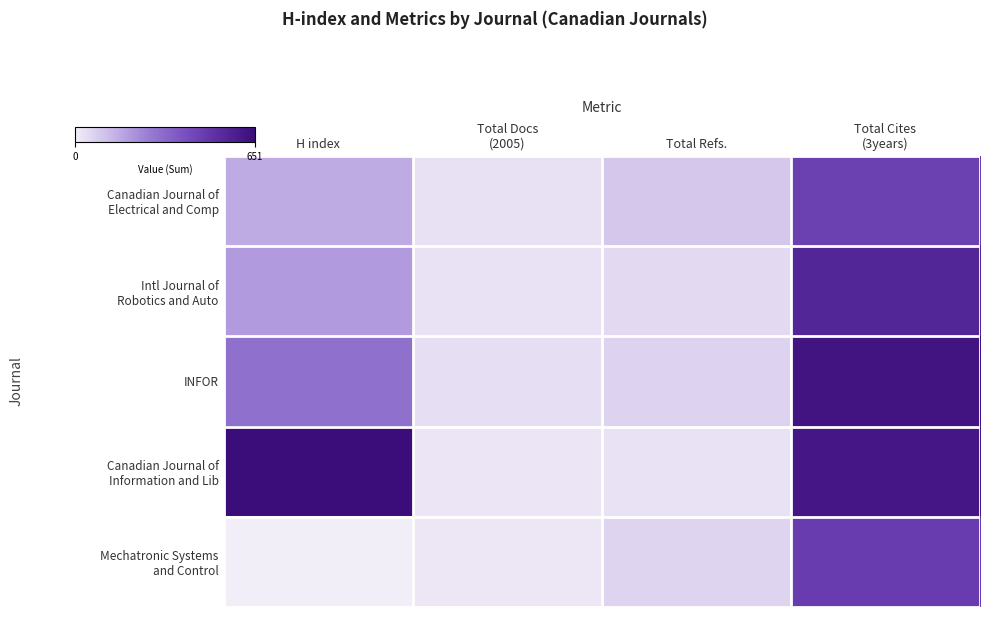

Which category has the highest value across all series?

H index